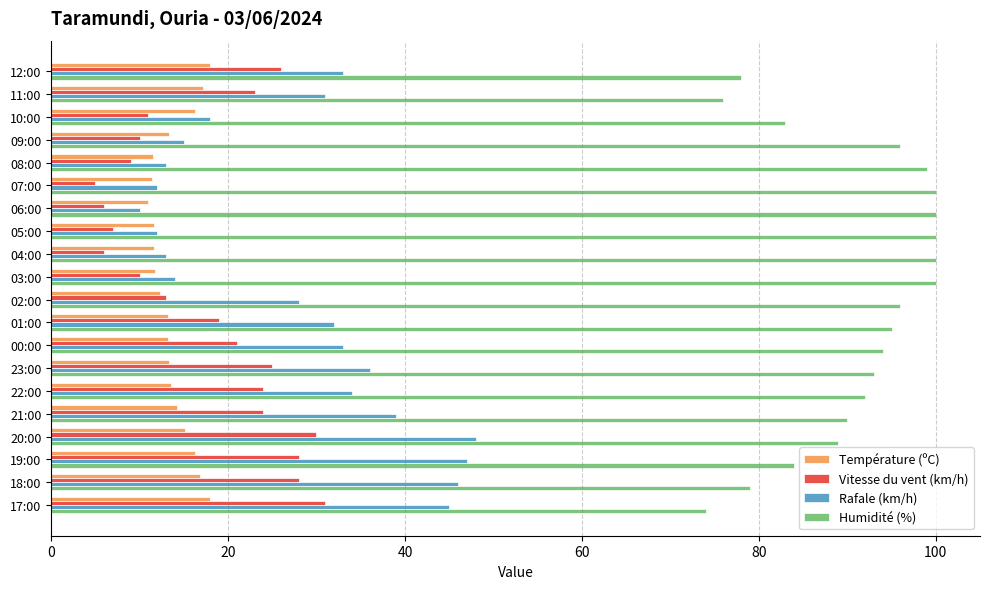

Is it true that Vitesse du vent (km/h) equals 4.9 at 08:00?

False